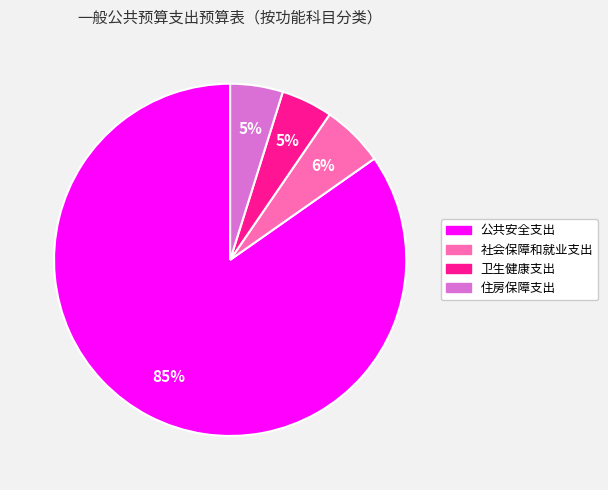

The 社会保障和就业支出 slice represents 1% of the pie. True or false?

False